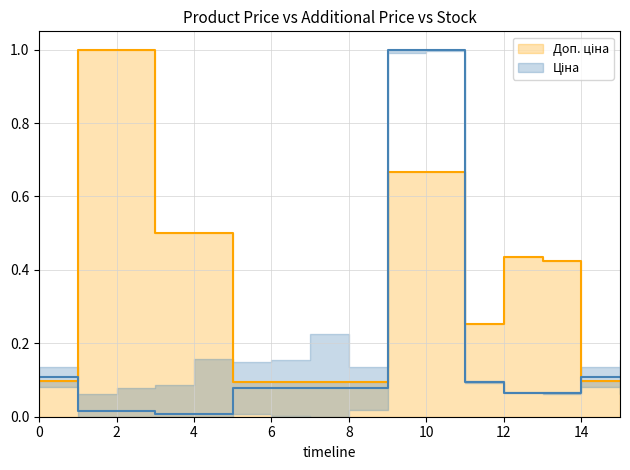

Which series has the largest range (max minus min)?

Ціна